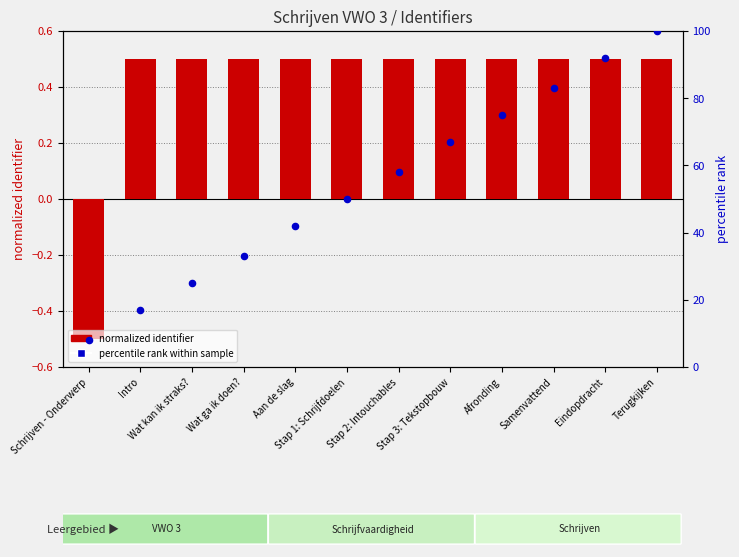

What are all the series names shown in the legend?

normalized identifier, percentile rank within sample